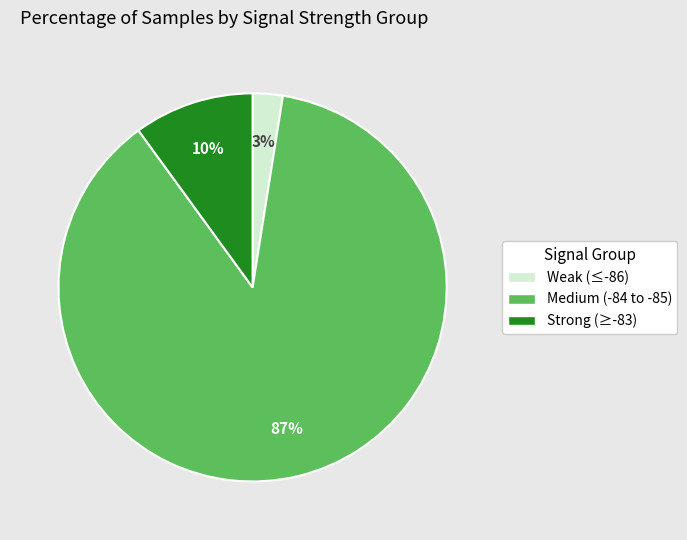

Does any single category account for the majority?

Yes